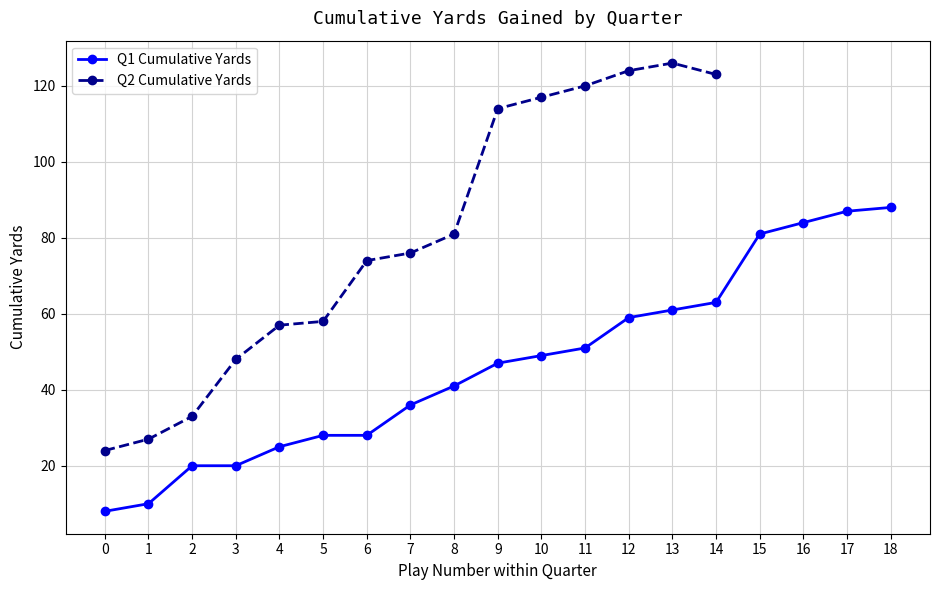

What is the value of the Q1 Cumulative Yards point at the 14th from the left?

61